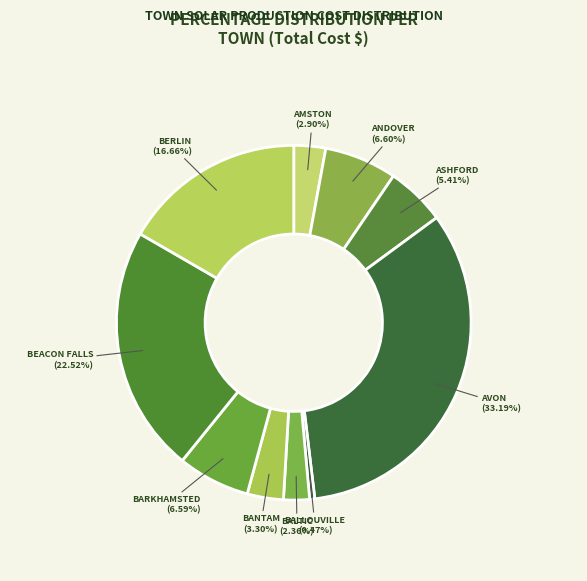

How many segments does this pie chart have?

10